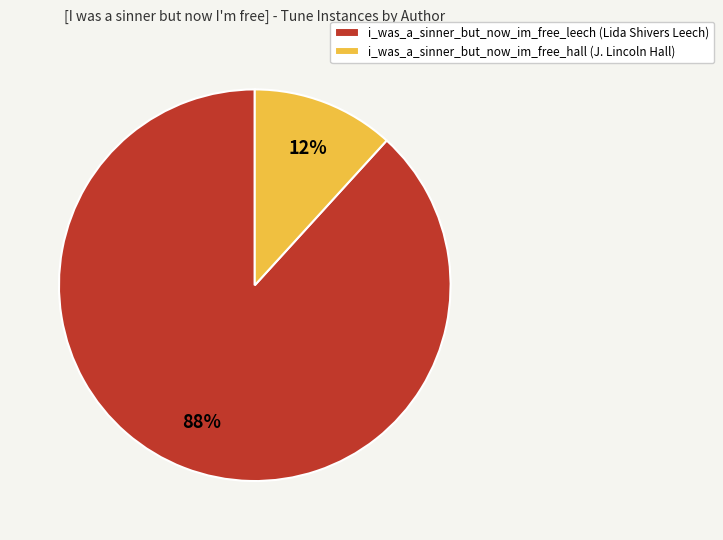

Which has a higher value, i_was_a_sinner_but_now_im_free_hall or i_was_a_sinner_but_now_im_free_leech?

i_was_a_sinner_but_now_im_free_leech